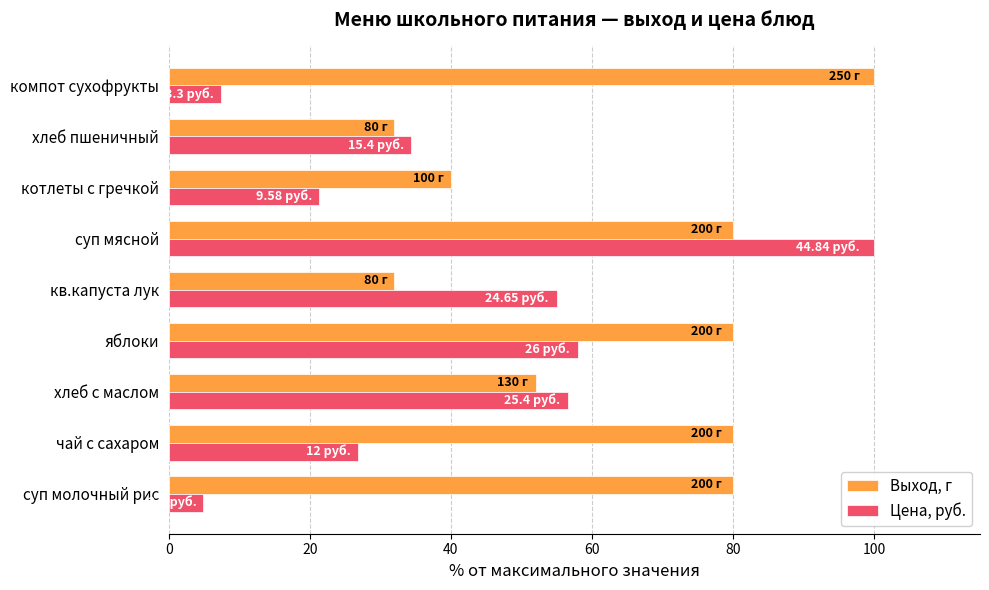

Which series has the widest spread of values?

Цена, руб.